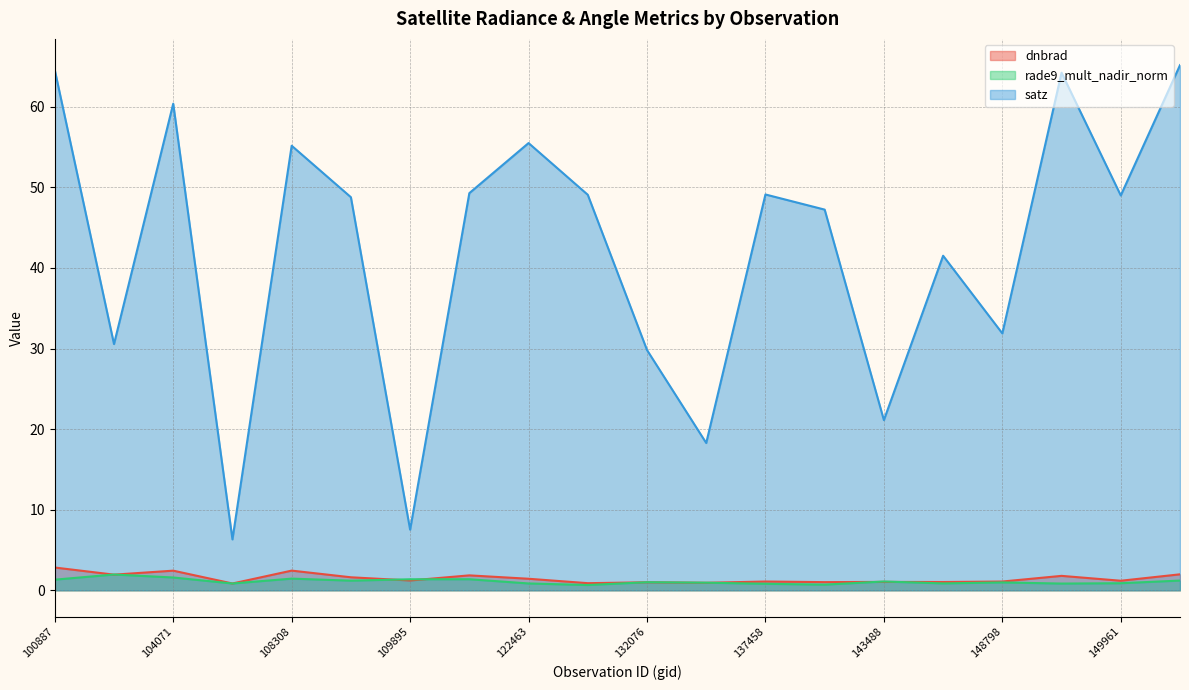

What is the value of the rade9_mult_nadir_norm point at the 12th from the left?

0.9